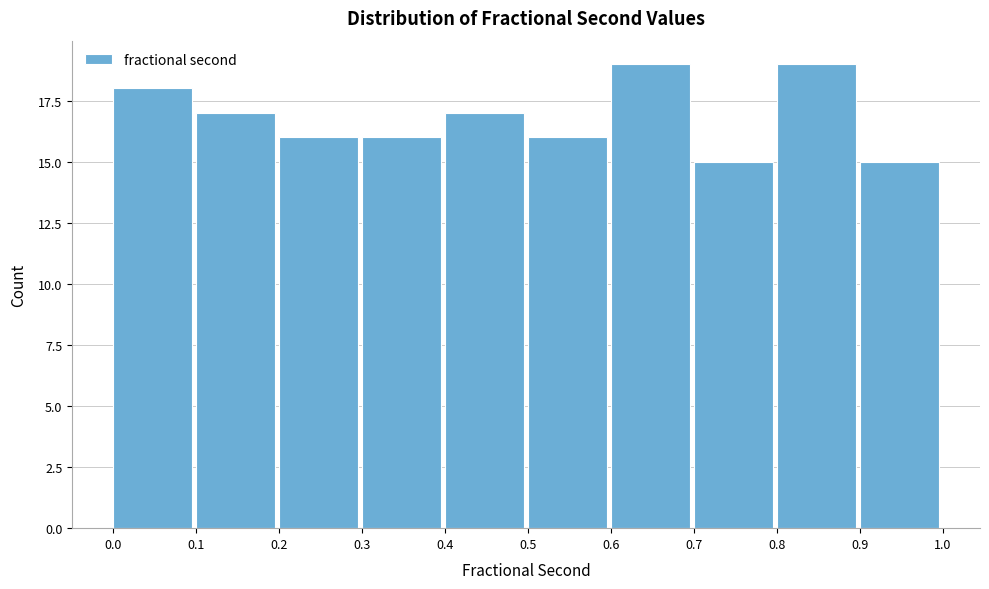

Reading left to right, transcribe this chart: for each bar, give the range it covers on the x-axis and its height. The values are not printed on the chart, so give them approximately, as read against the axis.

0.0 to 0.1: 18
0.1 to 0.2: 17
0.2 to 0.3: 16
0.3 to 0.4: 16
0.4 to 0.5: 17
0.5 to 0.6: 16
0.6 to 0.7: 19
0.7 to 0.8: 15
0.8 to 0.9: 19
0.9 to 1.0: 15